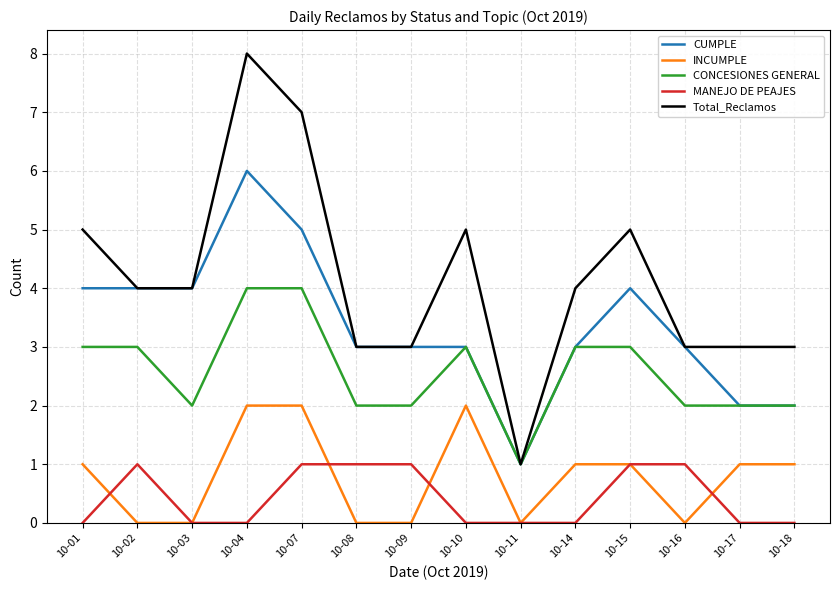

What is the difference between the highest and lowest values at 10-14?

4